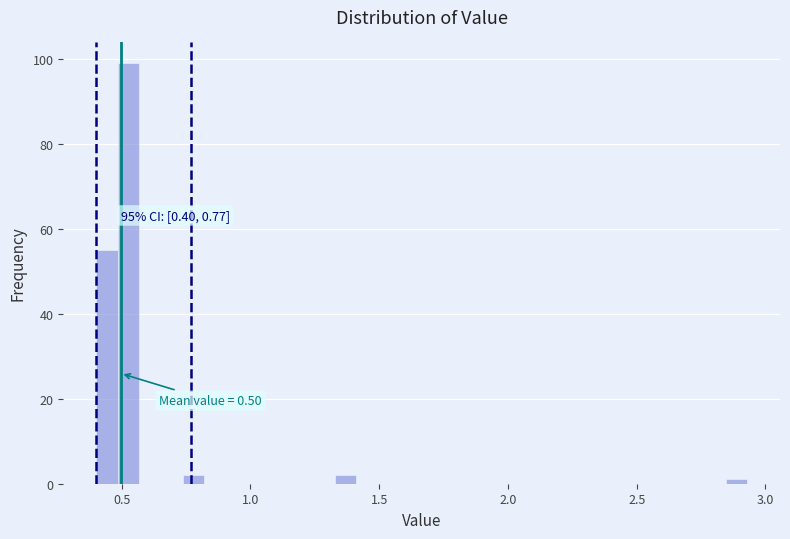

Read against the x-axis, roughly where is the centre of the tallest bar?

0.55